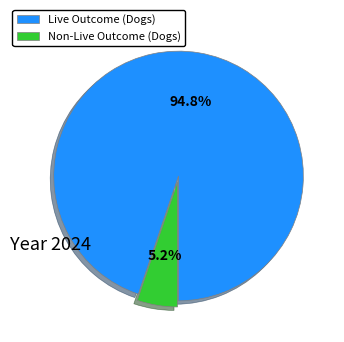

Does any single category account for the majority?

Yes